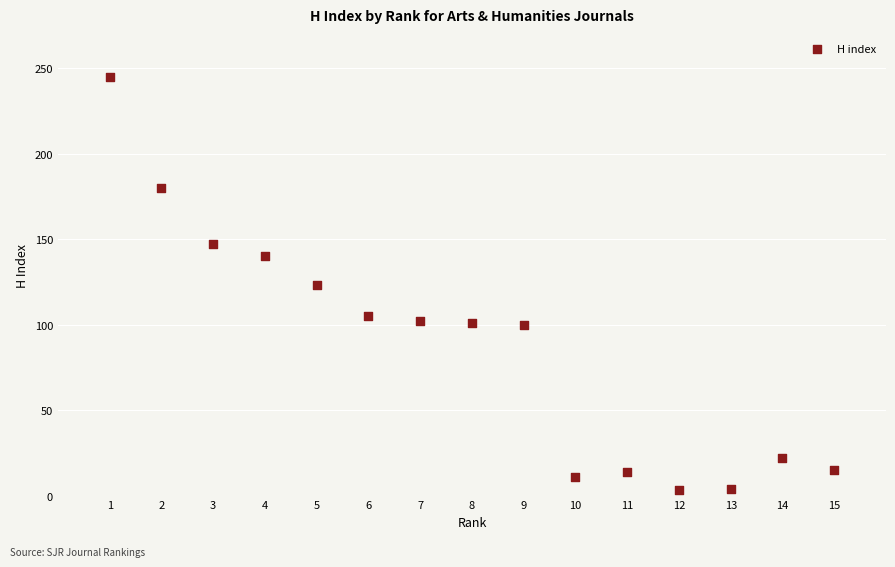

What is the range of Y values (max minus min)?

242